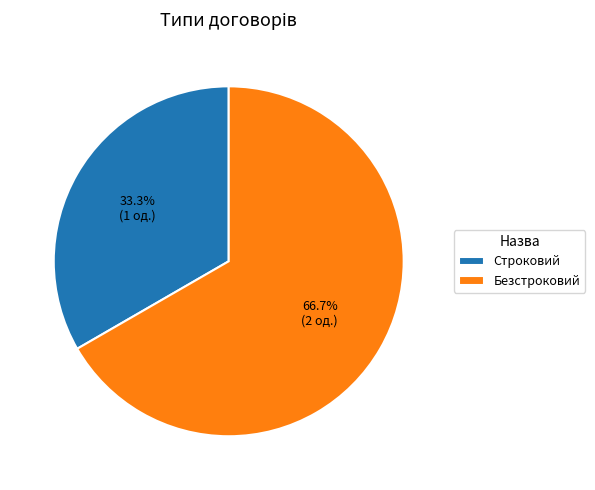

The Безстроковий slice represents 67% of the pie. True or false?

True